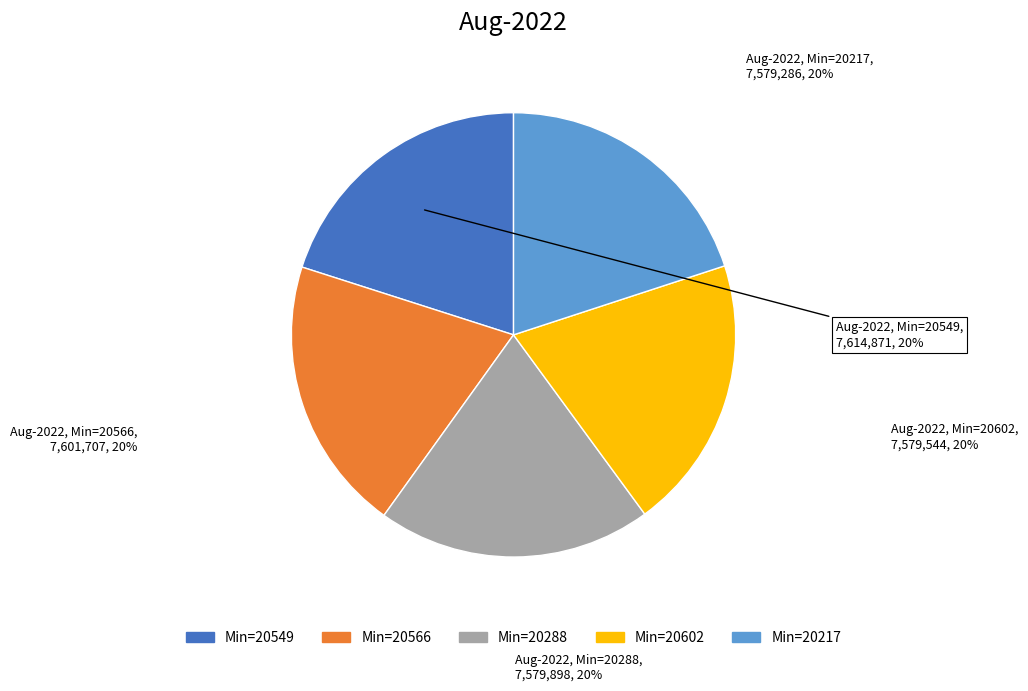

To the nearest percent, what is the average slice percentage?

20%